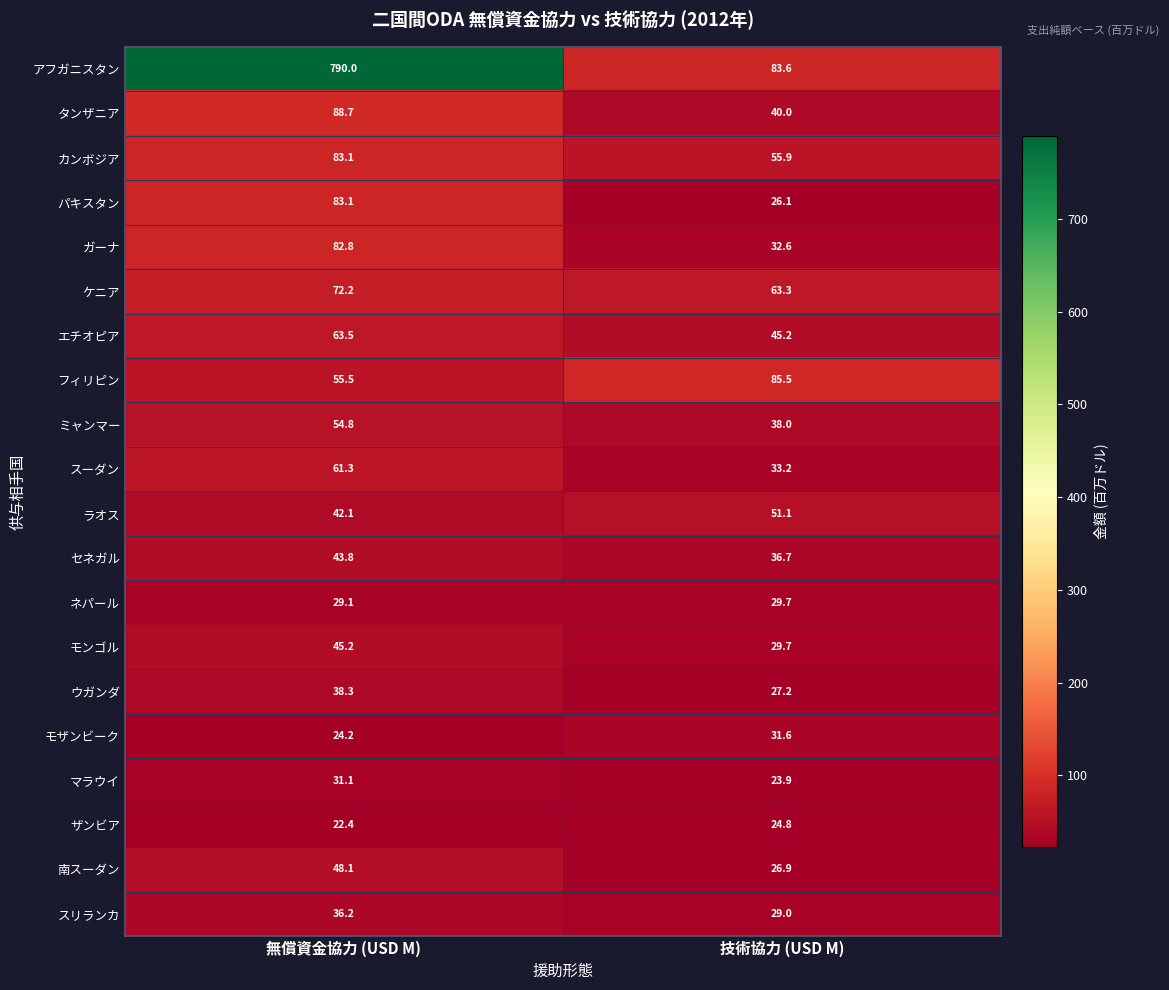

How many distinct data groups are displayed?

20